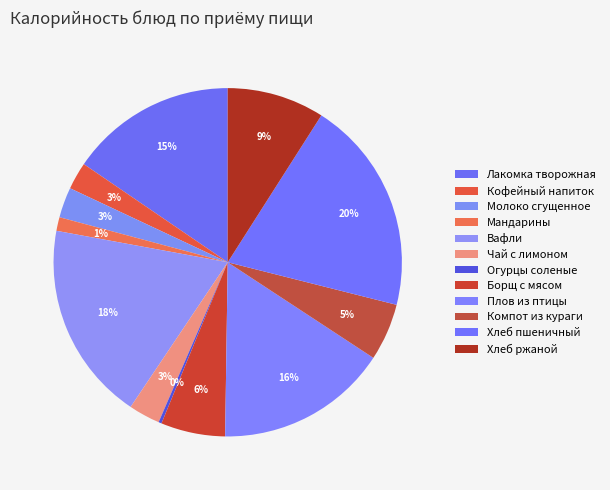

Count the number of slices in the pie.

12